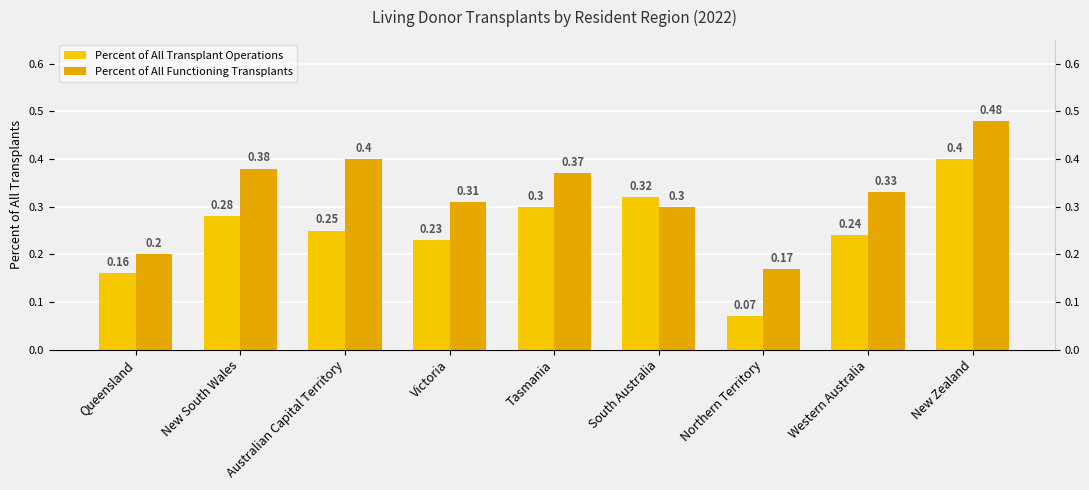

The value of Percent of All Transplant Operations at New Zealand is 0.2. True or false?

False